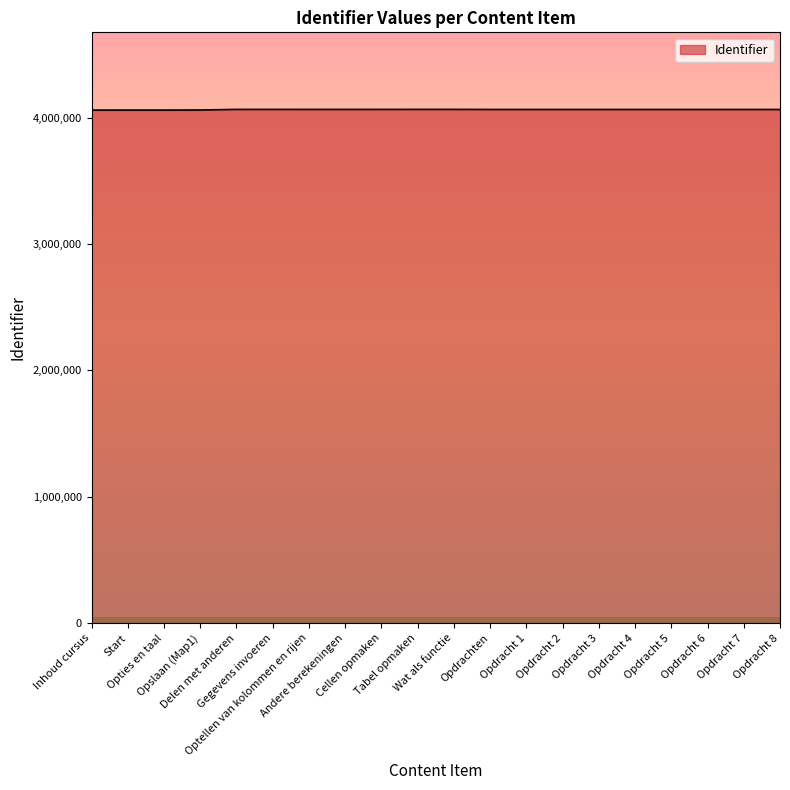

True or false: the data has more than 0 interior local peaks.

True